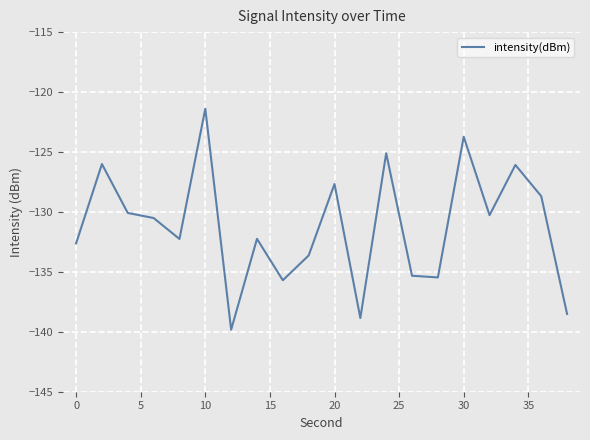

What is the difference between the maximum and minimum values?

18.4